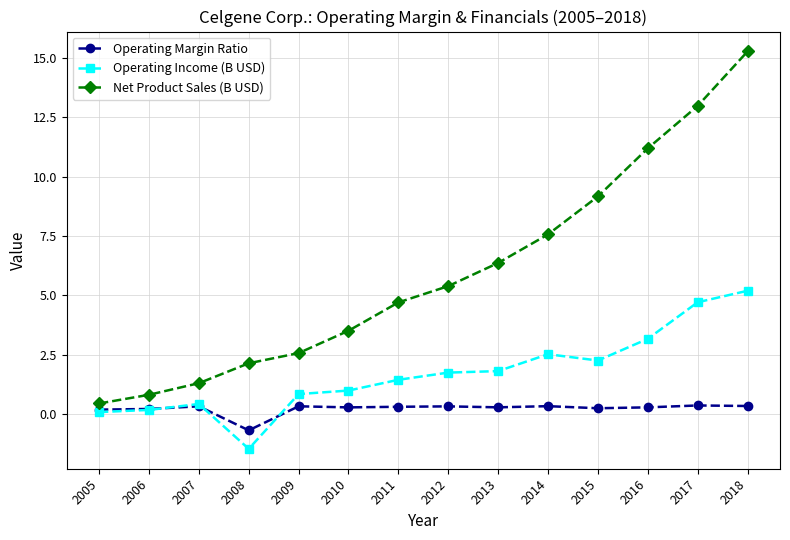

Which series has the widest spread of values?

Net Product Sales (B USD)